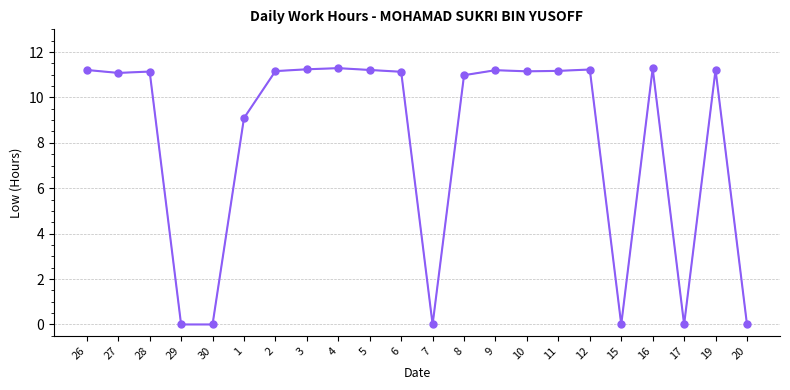

What is the difference between the values at 30 and 16?

11.3